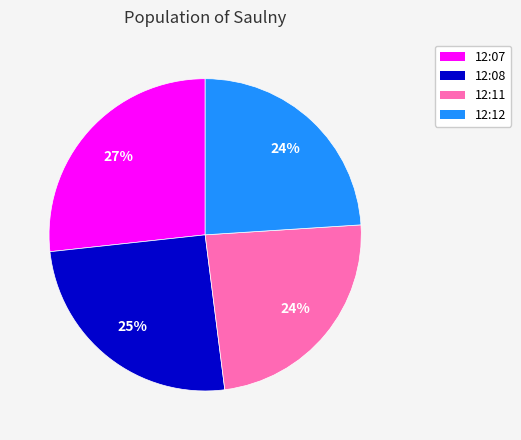

To the nearest percent, what is the difference between the largest and smallest slice percentages?

3%